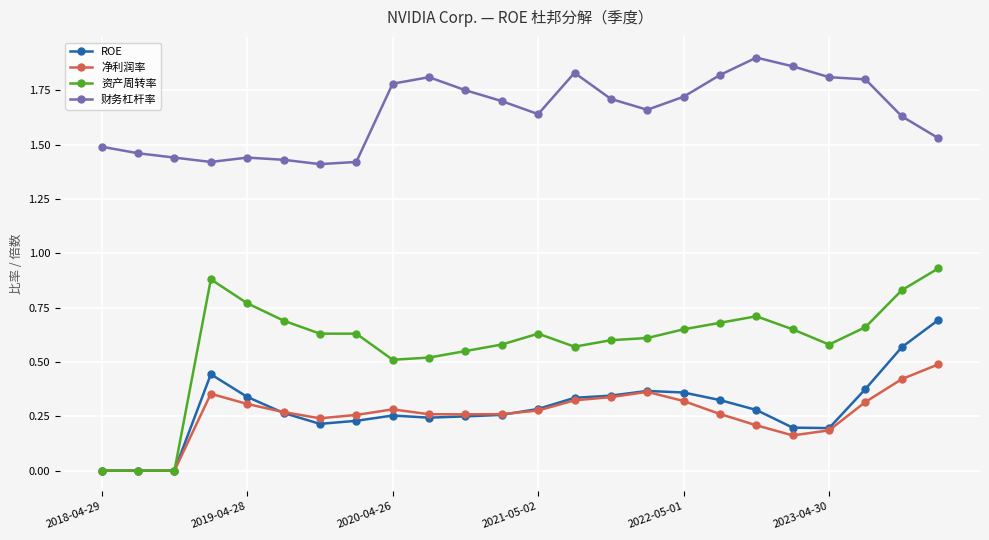

True or false: 资产周转率 and 财务杠杆率 cross at least once.

False